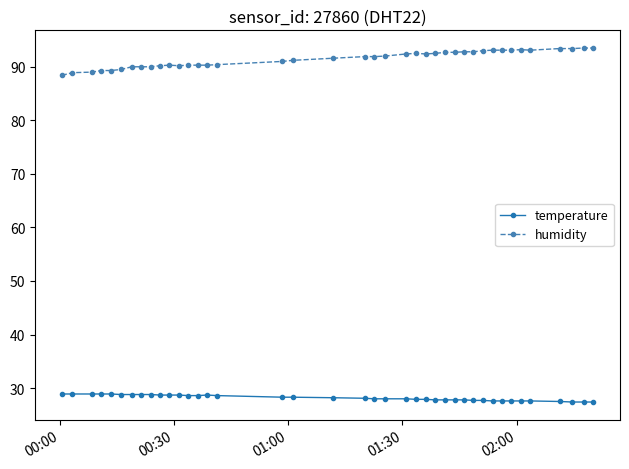

What is the minimum value for humidity?

88.4